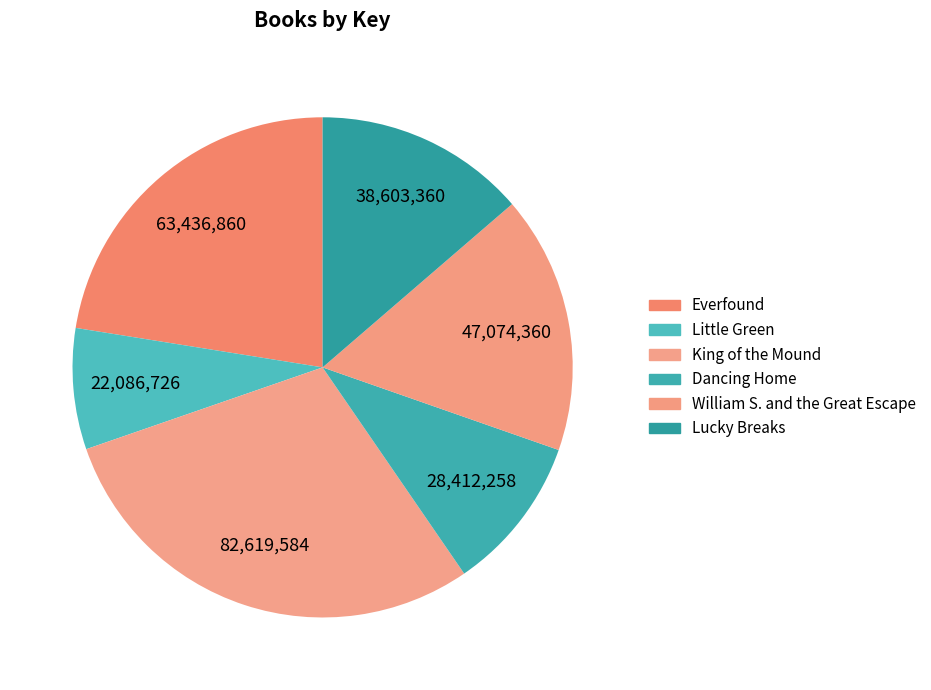

Do William S. and the Great Escape and King of the Mound together represent more than half of the pie?

No